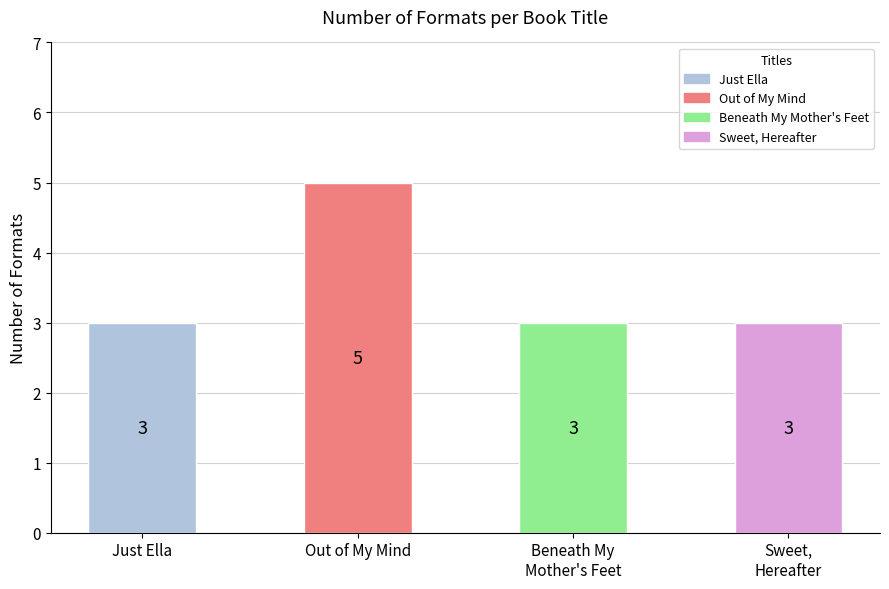

Reading right to left, list all the values displayed in this chart.

3	3	5	3